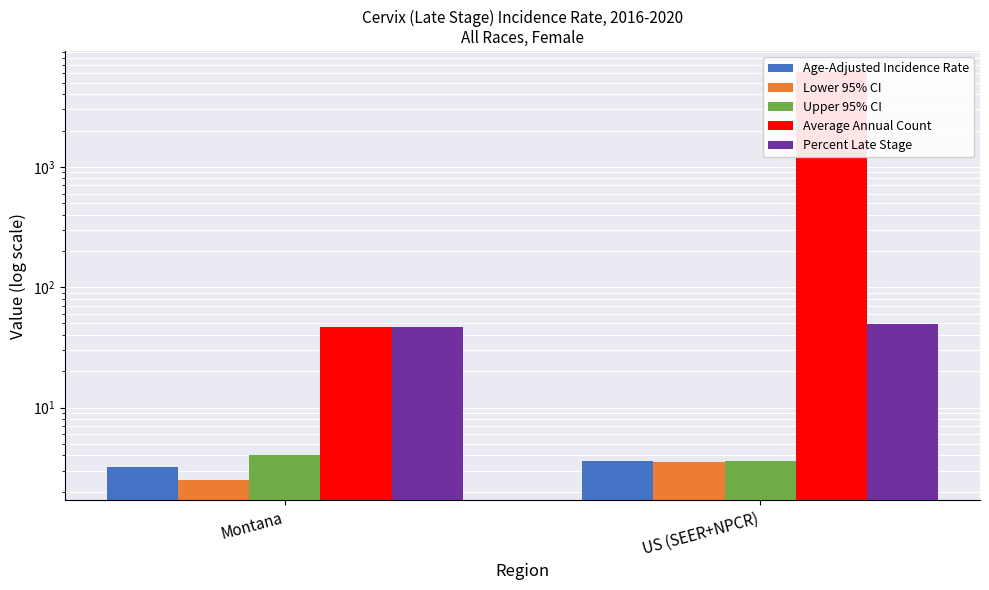

What is the difference between the maximum and minimum values in the Percent Late Stage series?

2.7